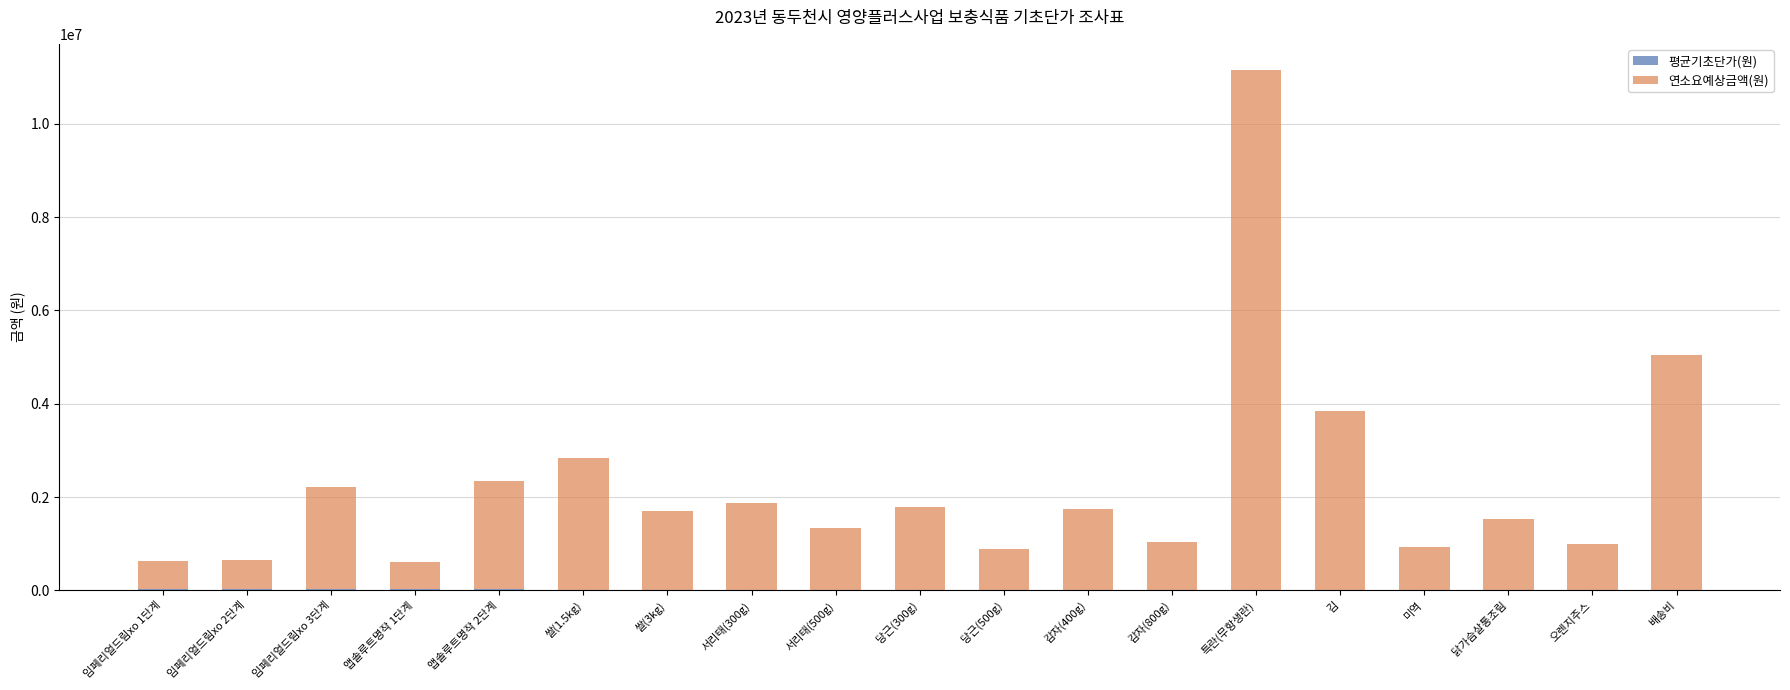

At which category is the sum across all series the highest?

특란(무항생란)